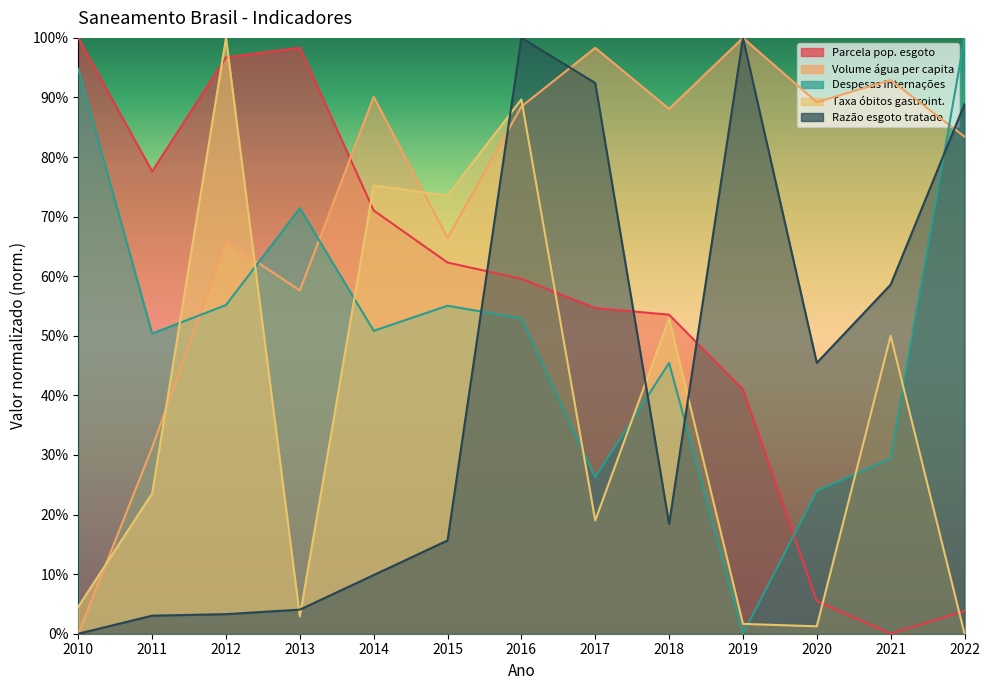

Is the value of Taxa óbitos gastroint. at 2013 greater than the value of Despesas internações at 2011?

No